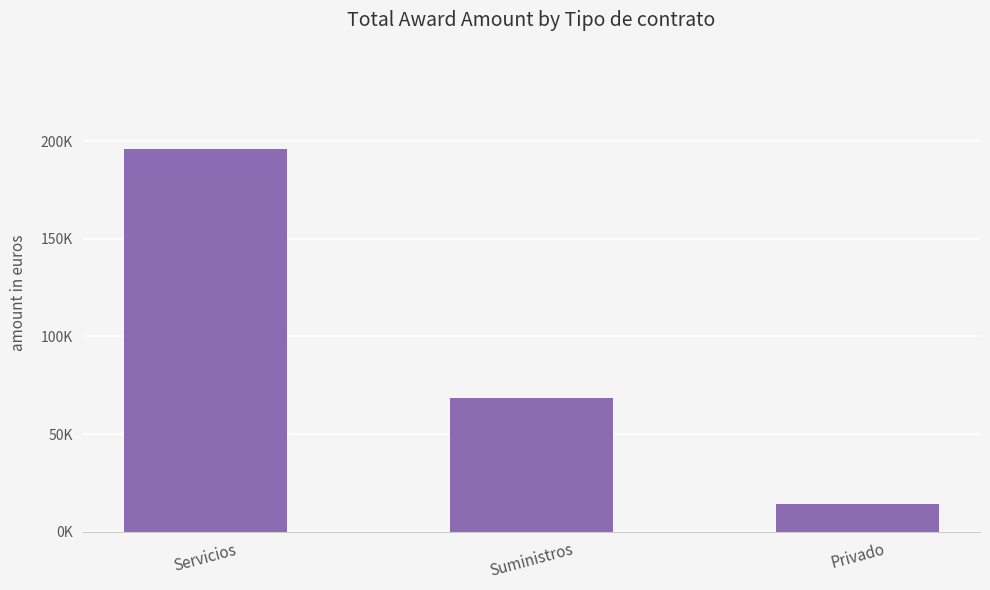

What value does the data have at Suministros?

68624.4